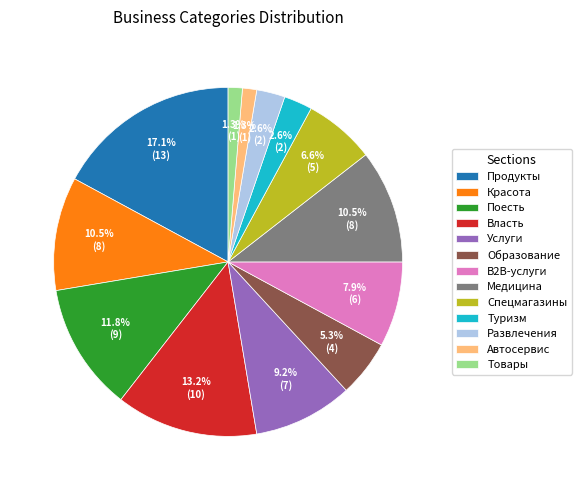

To the nearest percent, what is the difference between the largest and smallest slice percentages?

16%